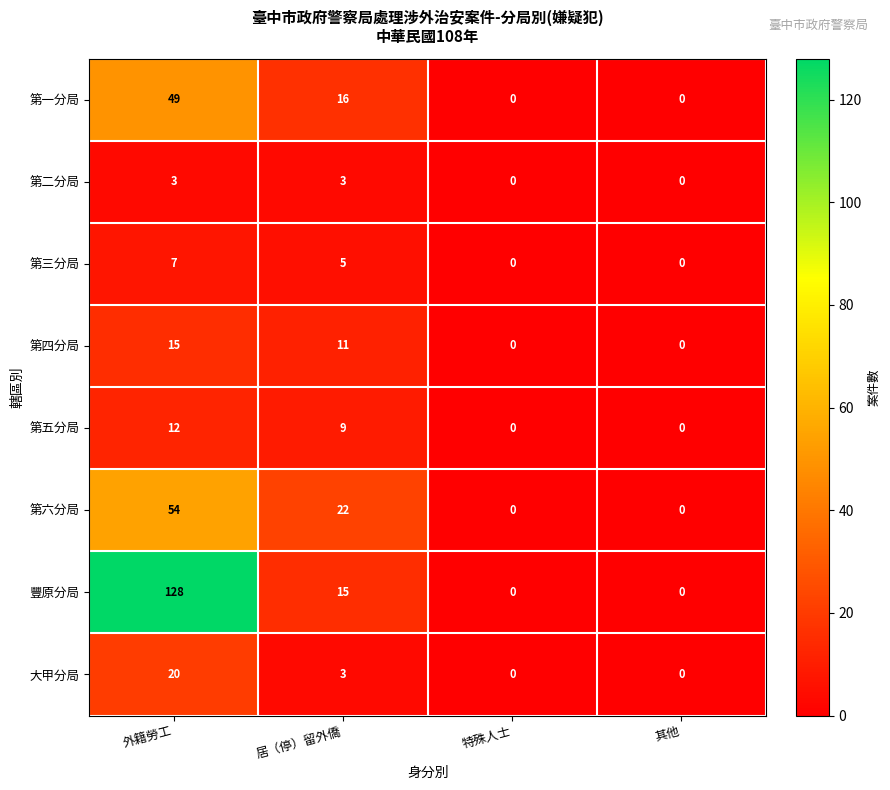

How many data points does each series have?

4